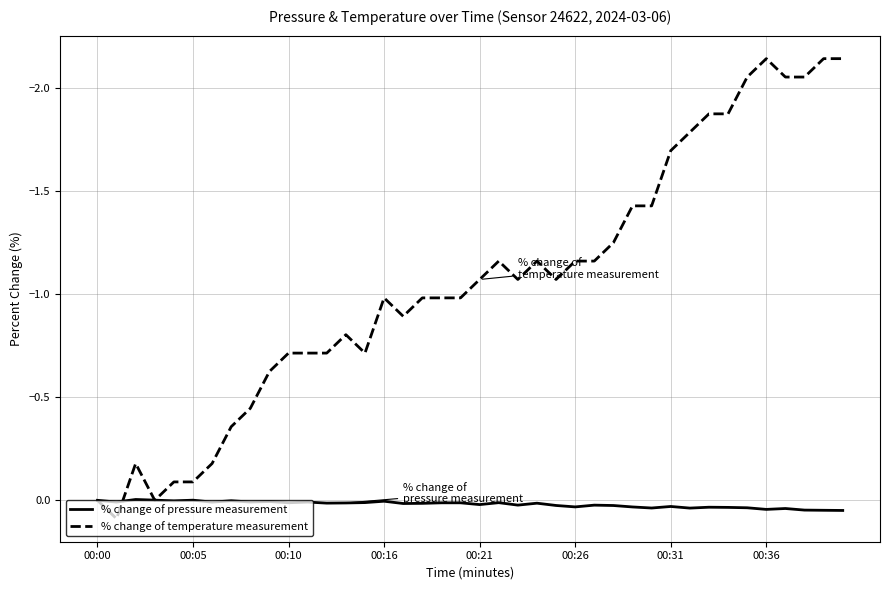

What is the sum of all % change of pressure measurement values?

0.8